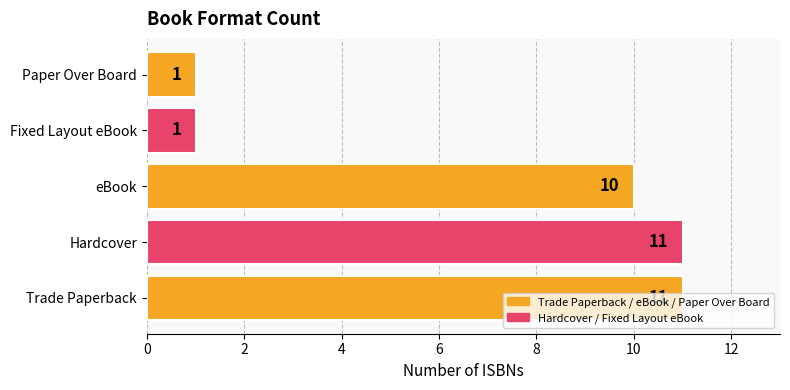

True or false: the data shows 15 at eBook.

False